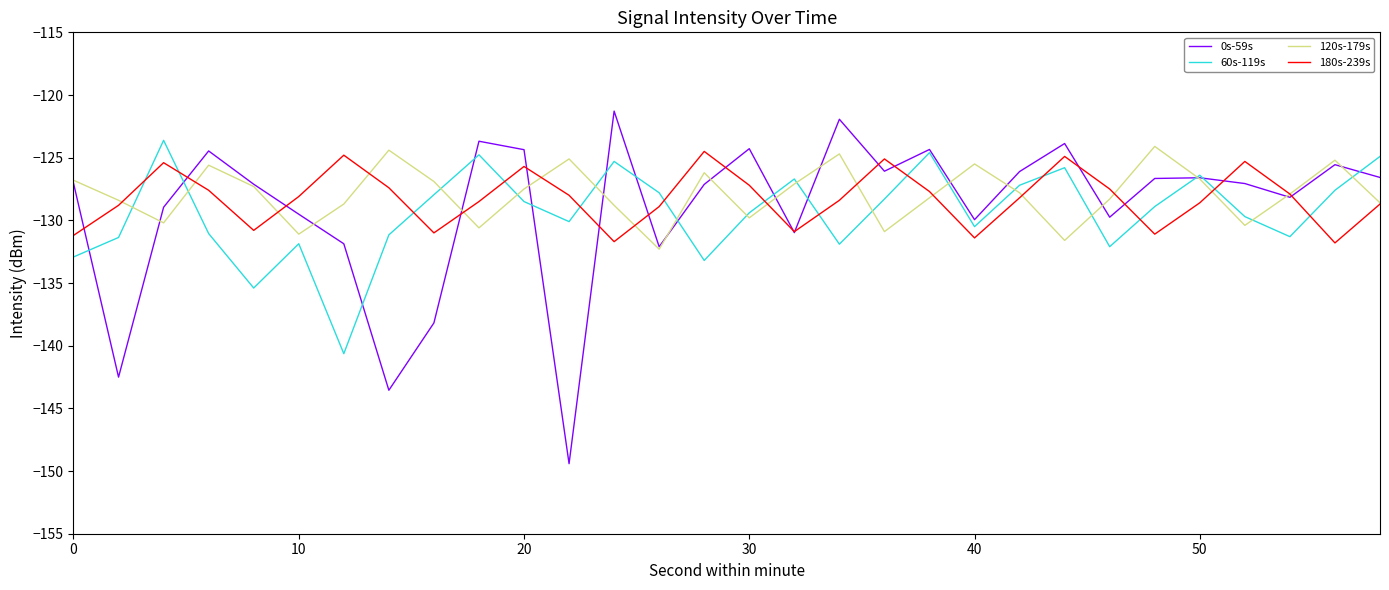

How many lines are shown in the chart?

4